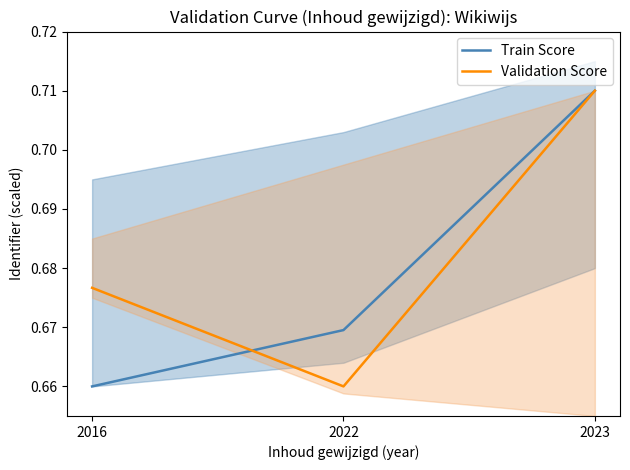

How many lines are shown in the chart?

2